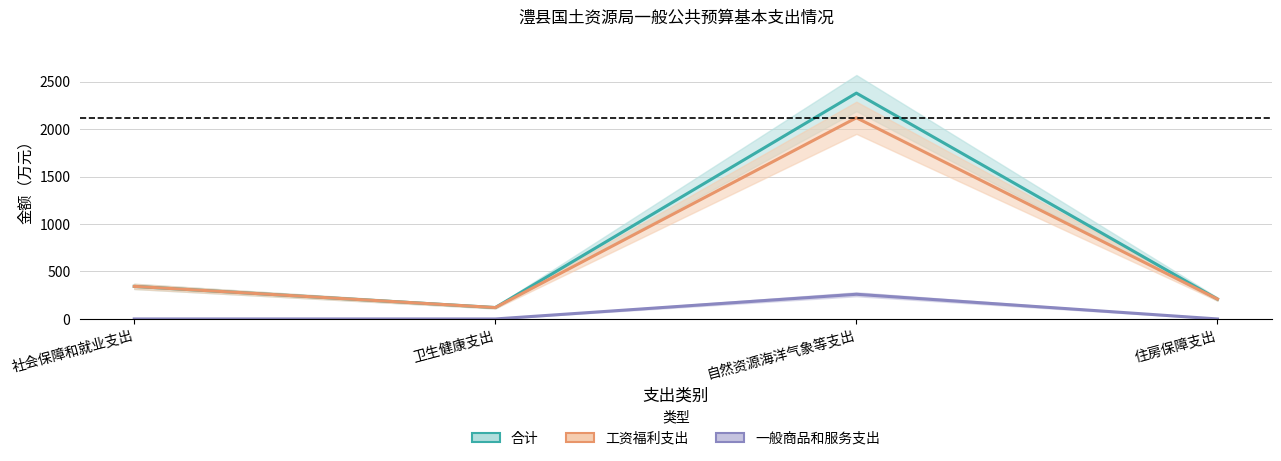

What is the total value across all series at 自然资源海洋气象等支出?

4756.8